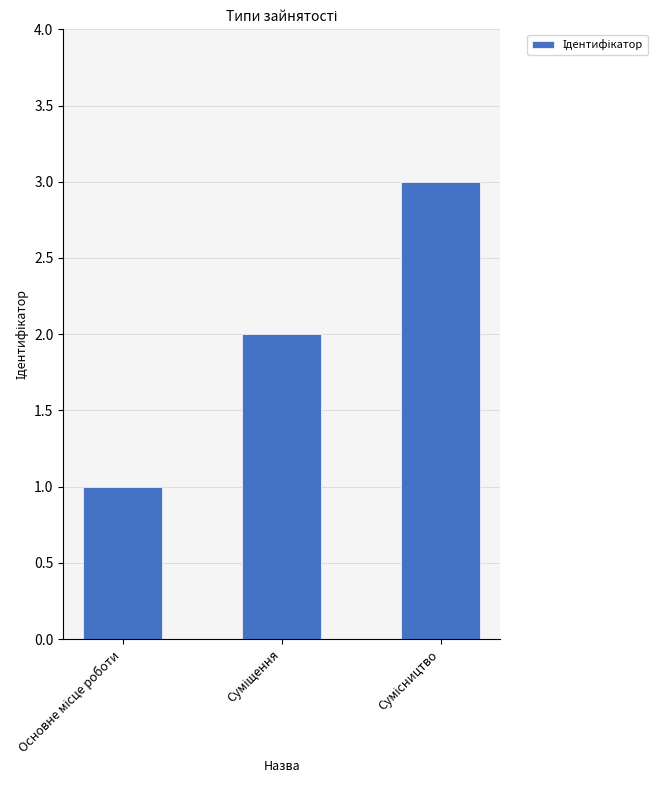

Does the chart contain any negative values?

No